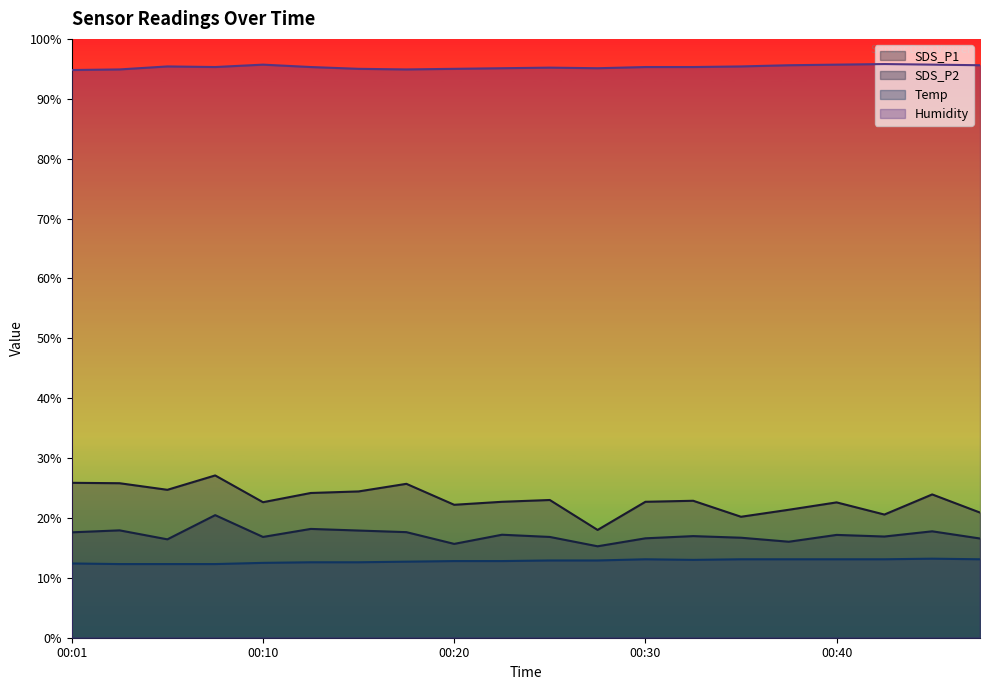

Rank the series at 00:08 from lowest to highest value.

Temp, SDS_P2, SDS_P1, Humidity